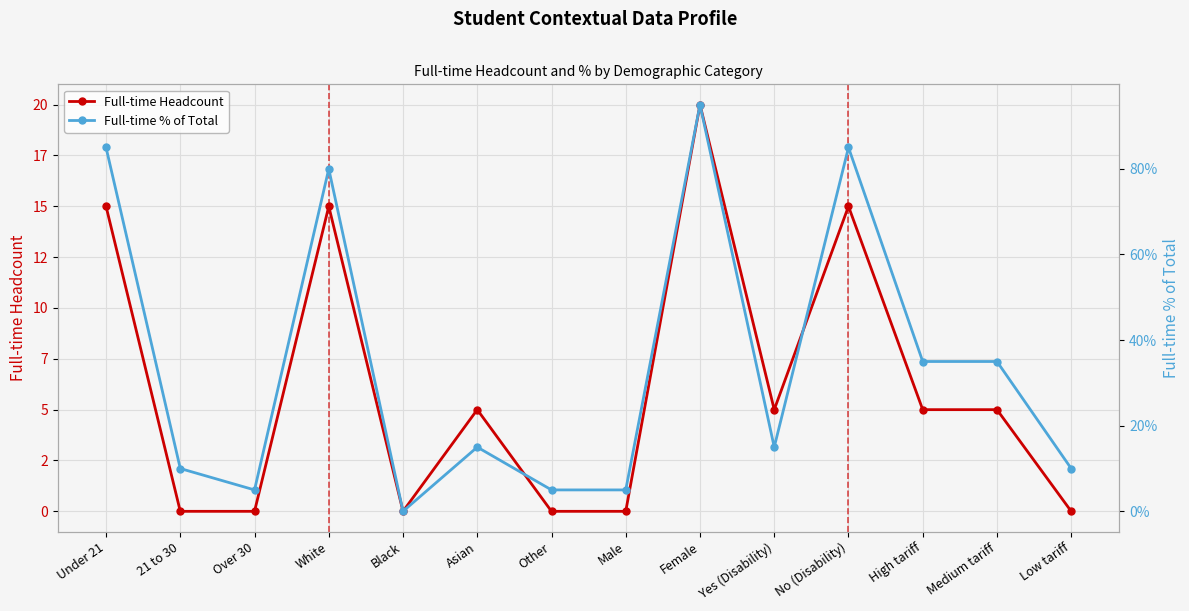

What is the label of the 11th point from the right?

White